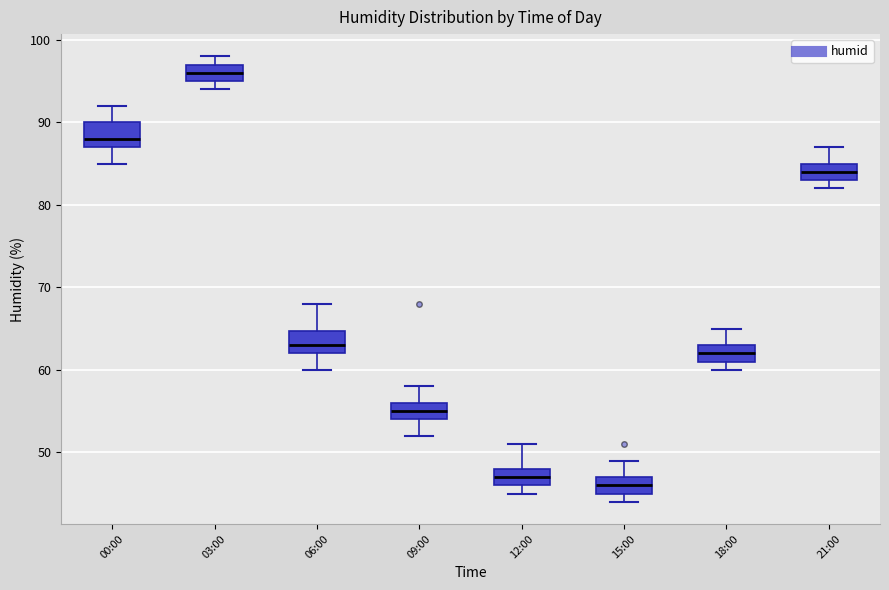

Reading left to right, read every box against the y-axis: the position of its median line, the range the box covers, and the ends of its whiskers. The values are not printed on the chart, so give them approximately, as read against the axis.

00:00: median 88, box 87 to 90, whiskers 85 to 92
03:00: median 96, box 95 to 97, whiskers 94 to 98
06:00: median 63, box 62 to 65, whiskers 60 to 68
09:00: median 55, box 54 to 56, whiskers 52 to 58
12:00: median 47, box 46 to 48, whiskers 45 to 51
15:00: median 46, box 45 to 47, whiskers 44 to 49
18:00: median 62, box 61 to 63, whiskers 60 to 65
21:00: median 84, box 83 to 85, whiskers 82 to 87